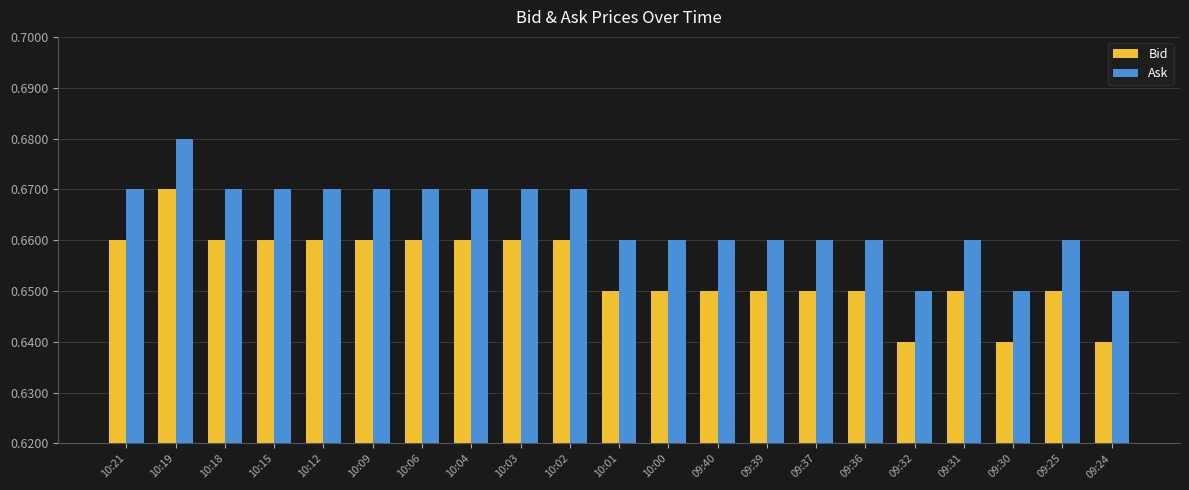

At how many categories does at least one series exceed 0?

21